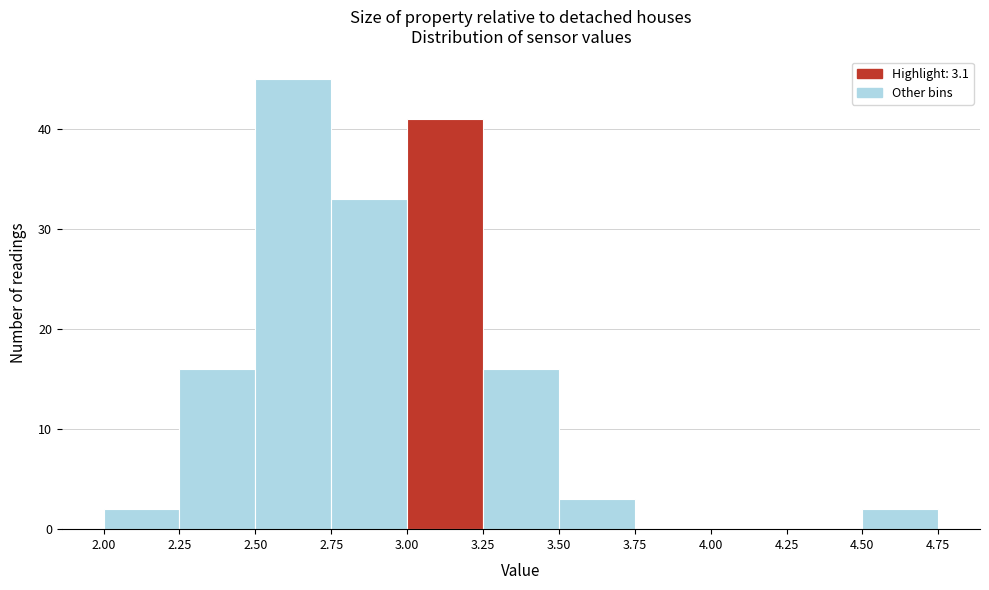

How tall is the bar that spans 2.00 to 2.25 on the x-axis? The values are not printed on the chart, so give them approximately, as read against the axis.

2